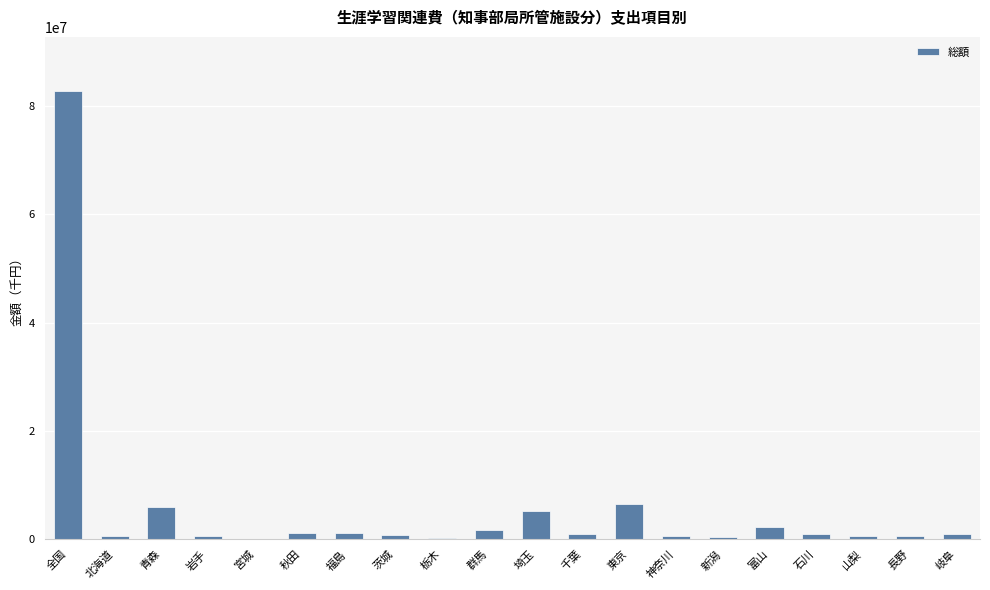

Which label corresponds to the largest value in the chart?

全国